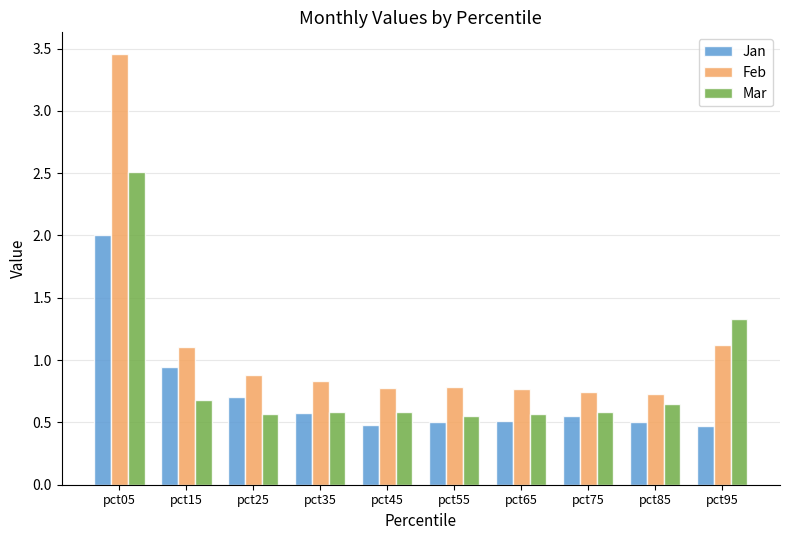

What is the difference between the maximum and minimum values in the Jan series?

1.5